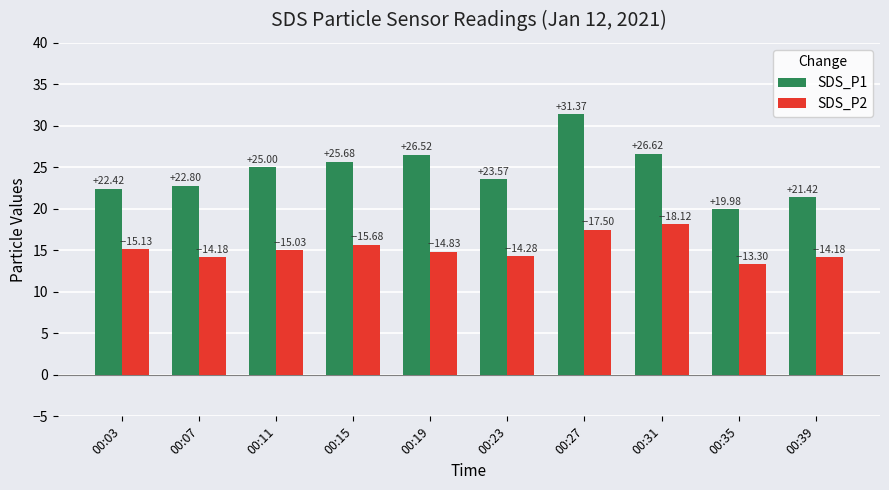

Reading right to left, list all the values displayed in this chart.

SDS_P1: 21.4	20.0	26.6	31.4	23.6	26.5	25.7	25.0	22.8	22.4
SDS_P2: 14.2	13.3	18.1	17.5	14.3	14.8	15.7	15.0	14.2	15.1